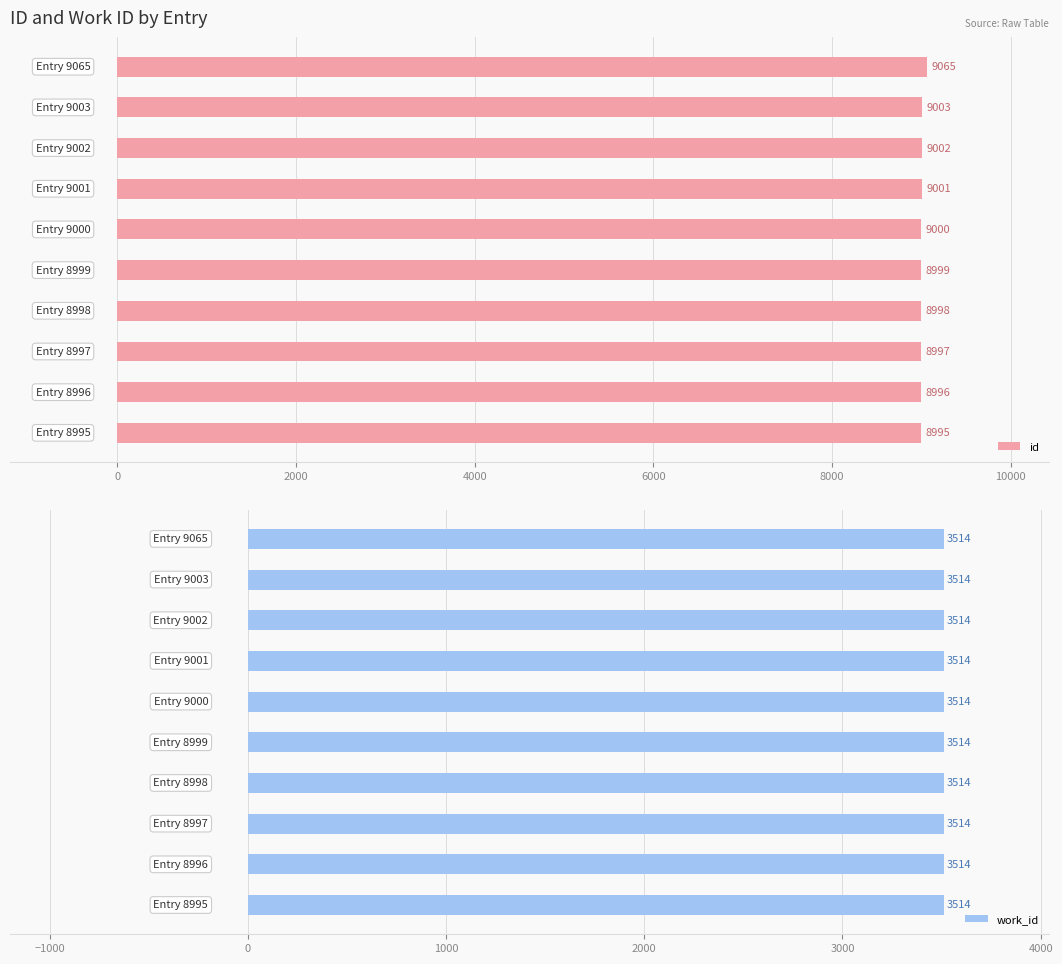

What is the average value of the id series?

9006